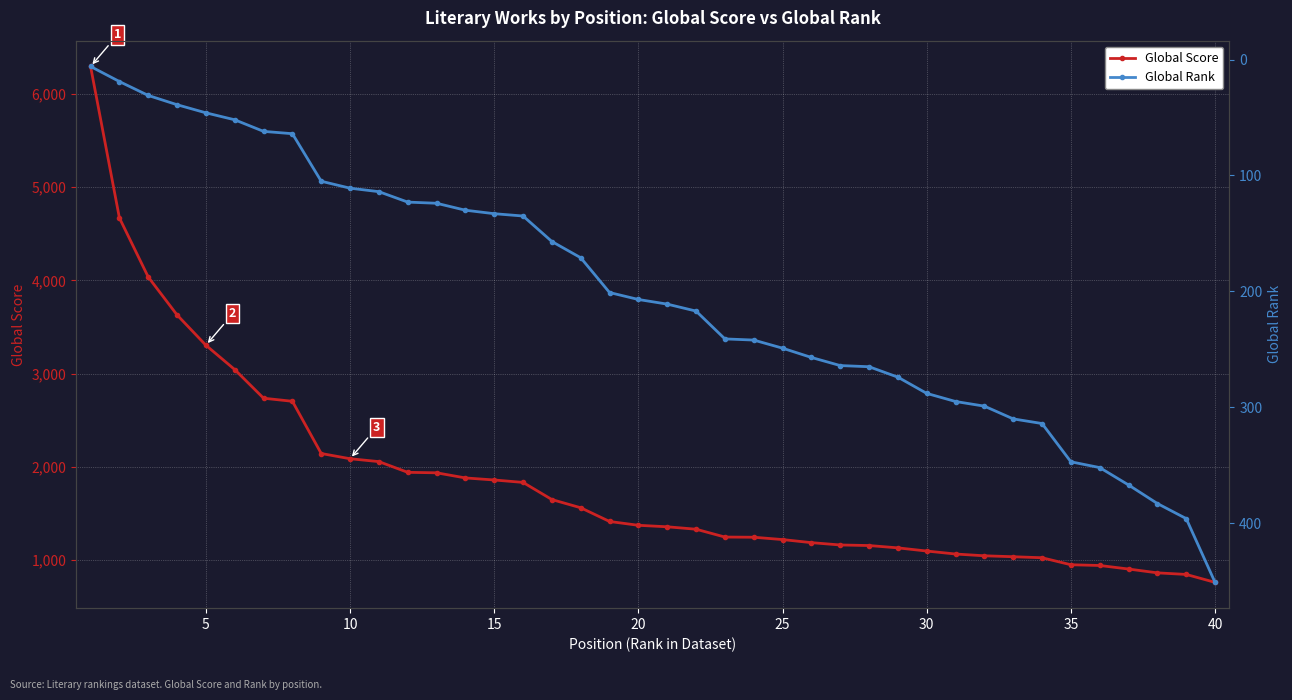

How many data points in Global Rank are less than 211?

20